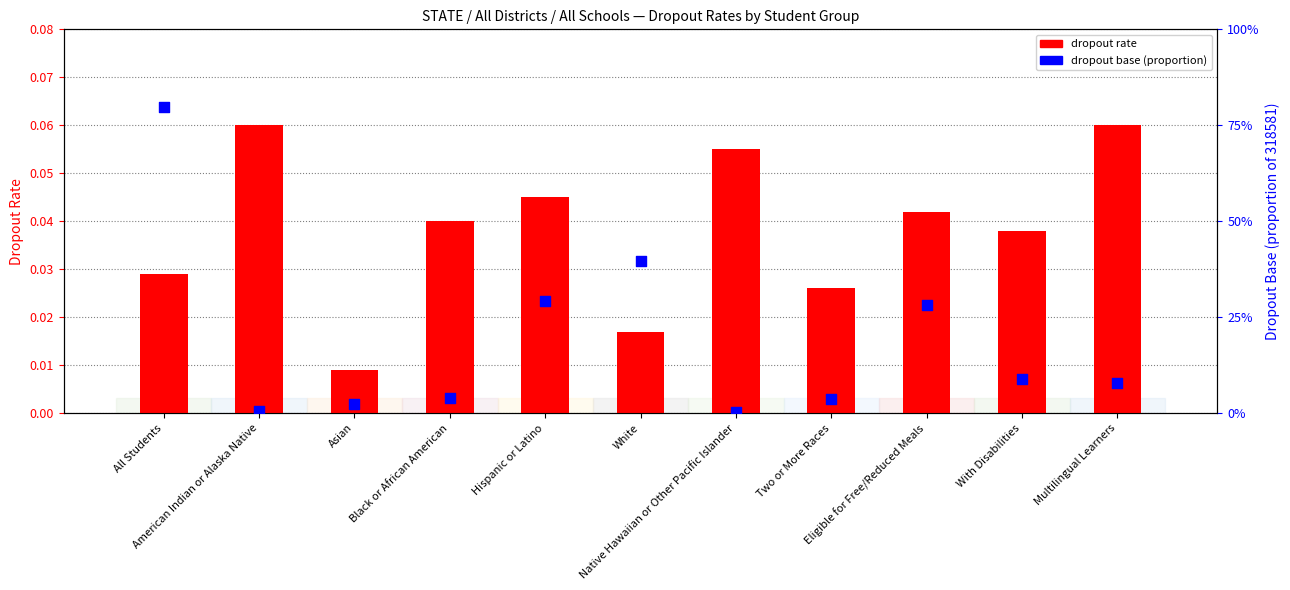

Is the value of dropout base (proportion) at Asian greater than the value of dropout rate at Hispanic or Latino?

No